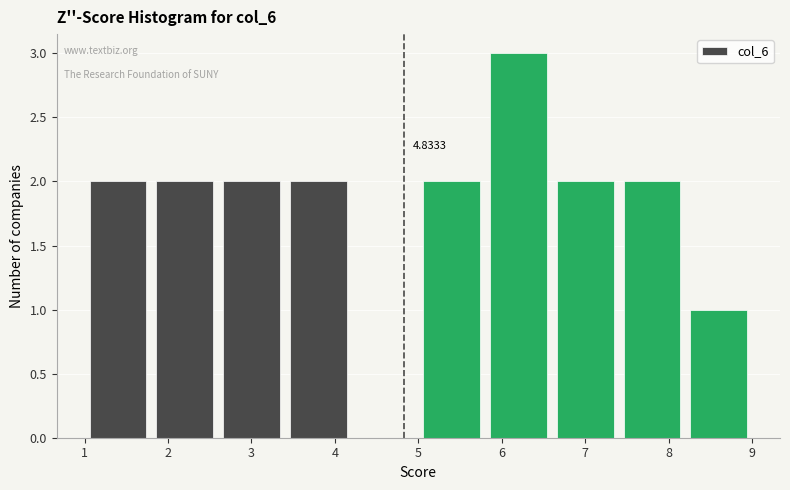

Over which range of the x-axis is the bar tallest?

5.8 to 6.6